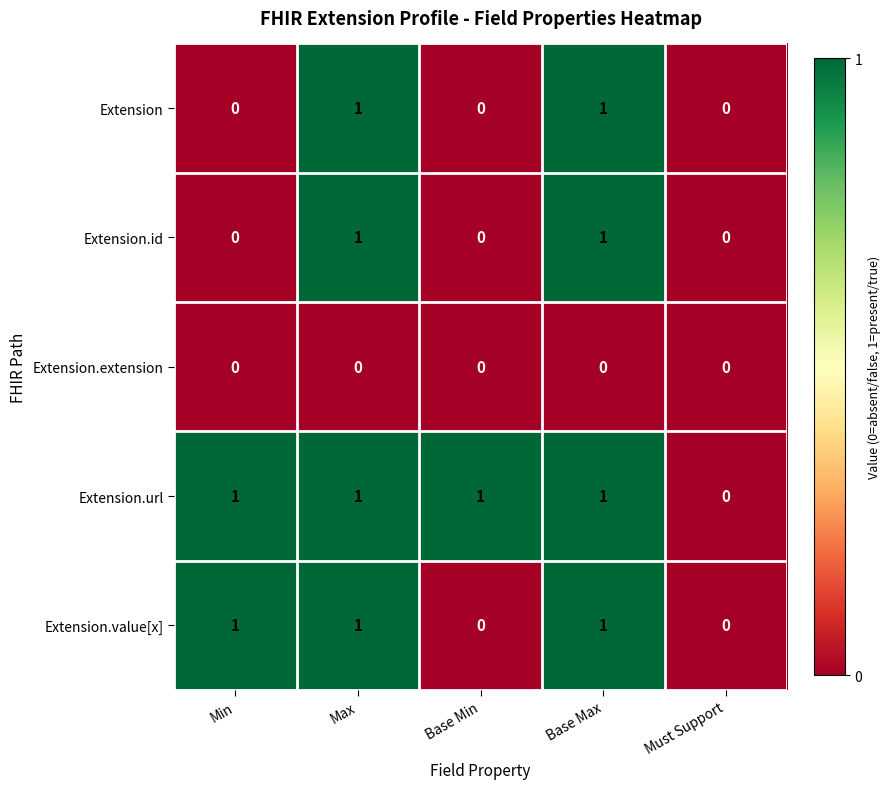

What is the sum of all Extension.value[x] values?

3